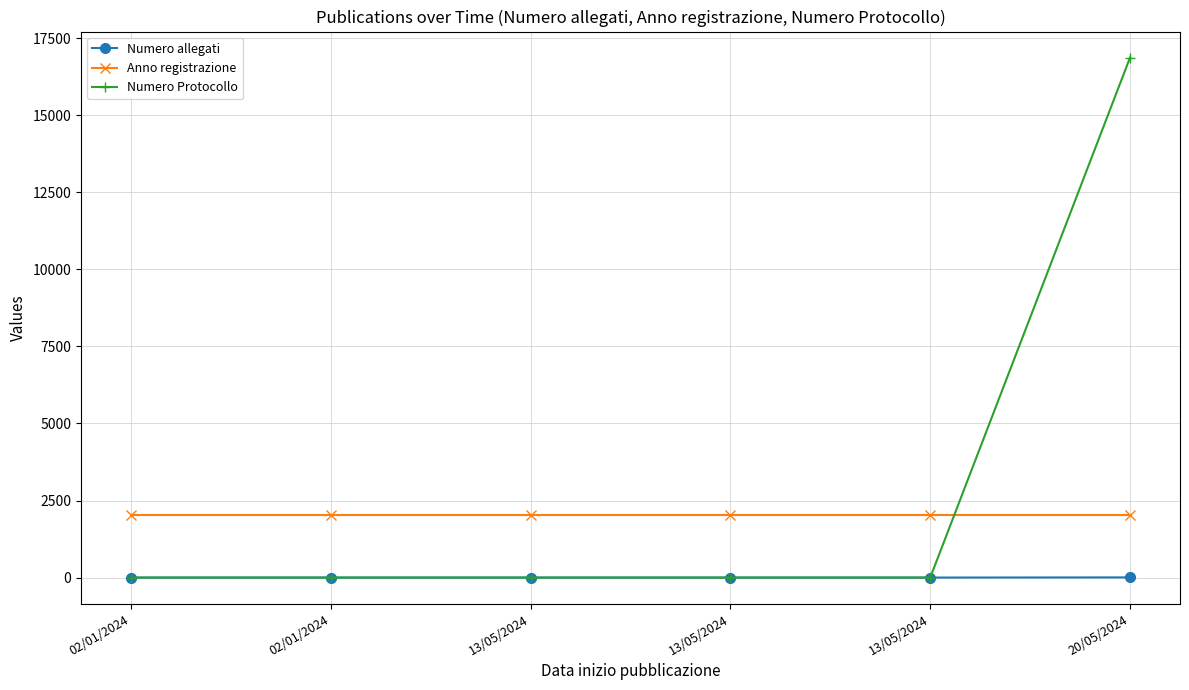

Reading left to right, transcribe all the data shown in this chart.

Numero allegati: 1	1	1	1	1	6
Anno registrazione: 2024	2024	2024	2024	2024	2024
Numero Protocollo: 0	0	0	0	0	16873